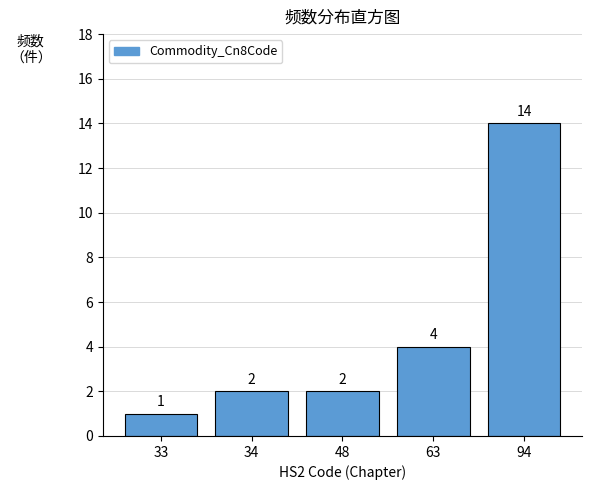

Reading right to left, list all the values displayed in this chart.

14	4	2	2	1